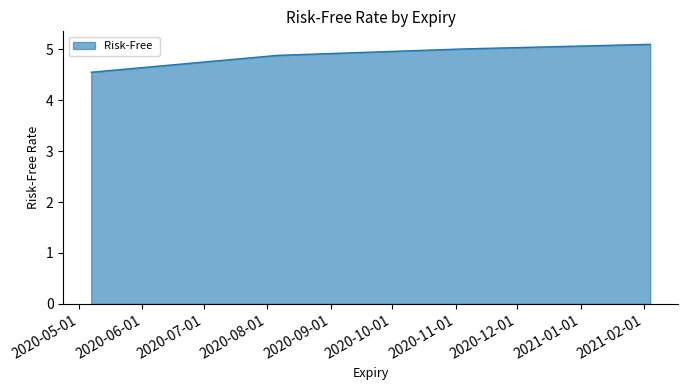

What is the maximum value shown in the chart?

5.1